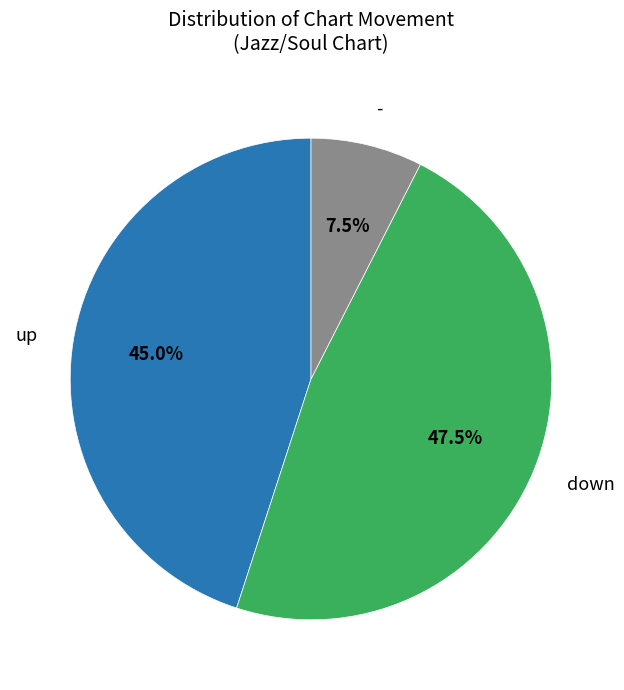

Is there any slice that represents more than half of the pie?

No